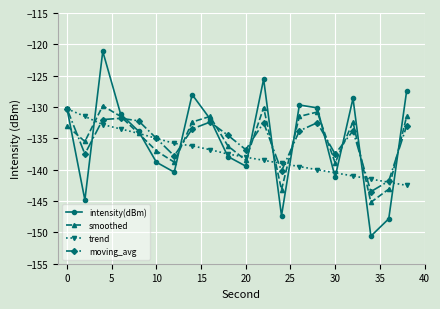

What is the greatest value displayed?

-121.1